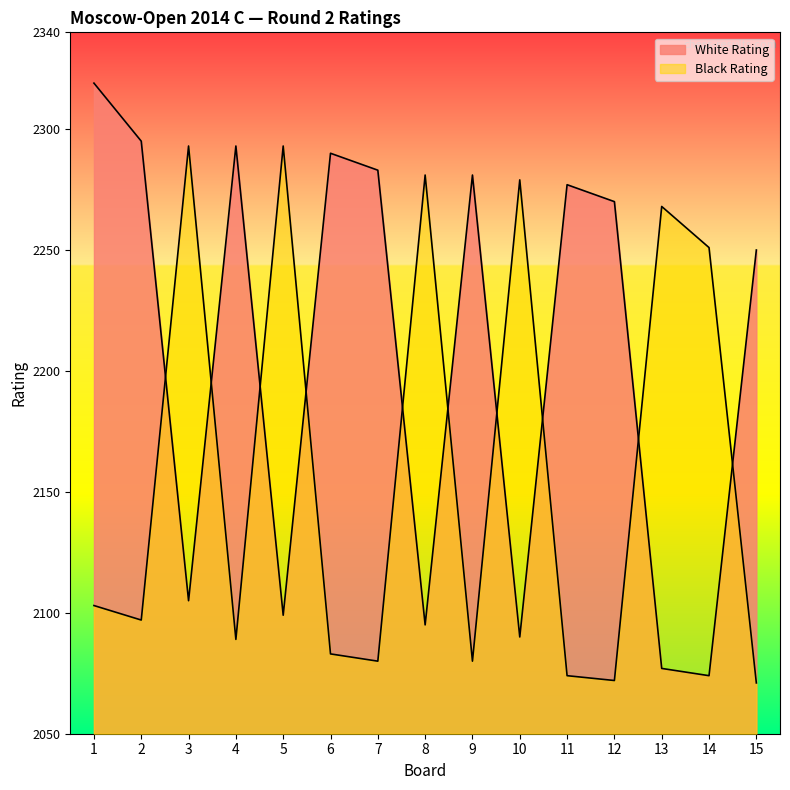

At which label does Black Rating first exceed 2097?

1